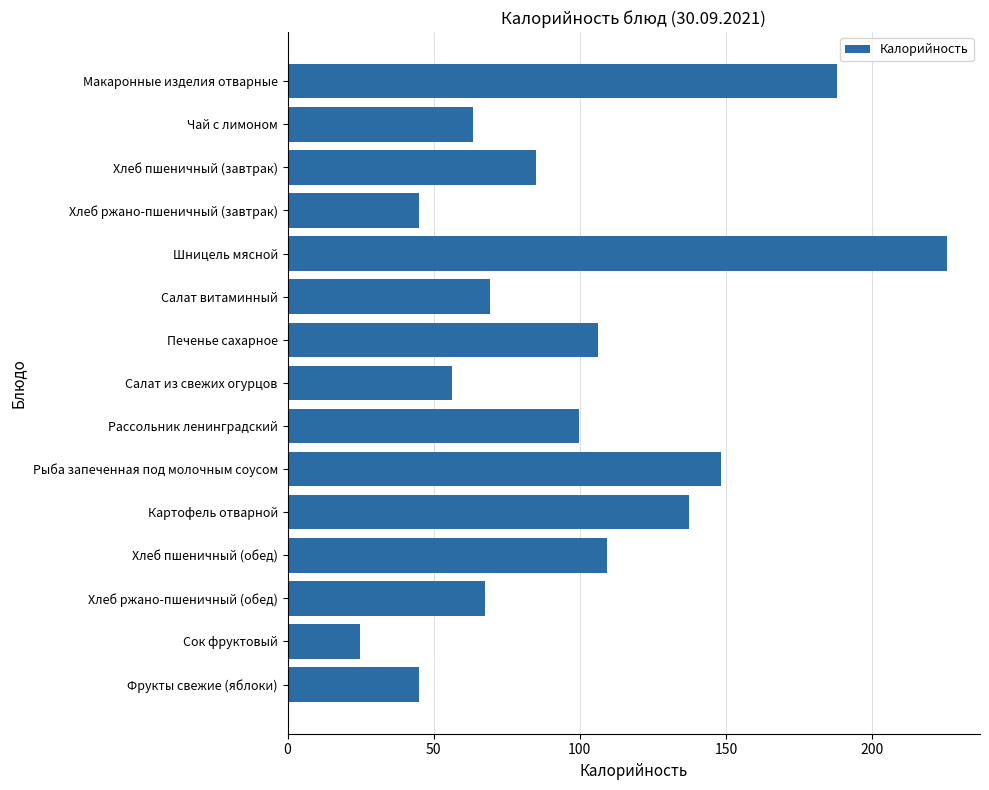

At which category does the chart reach its peak across all series?

Шницель мясной